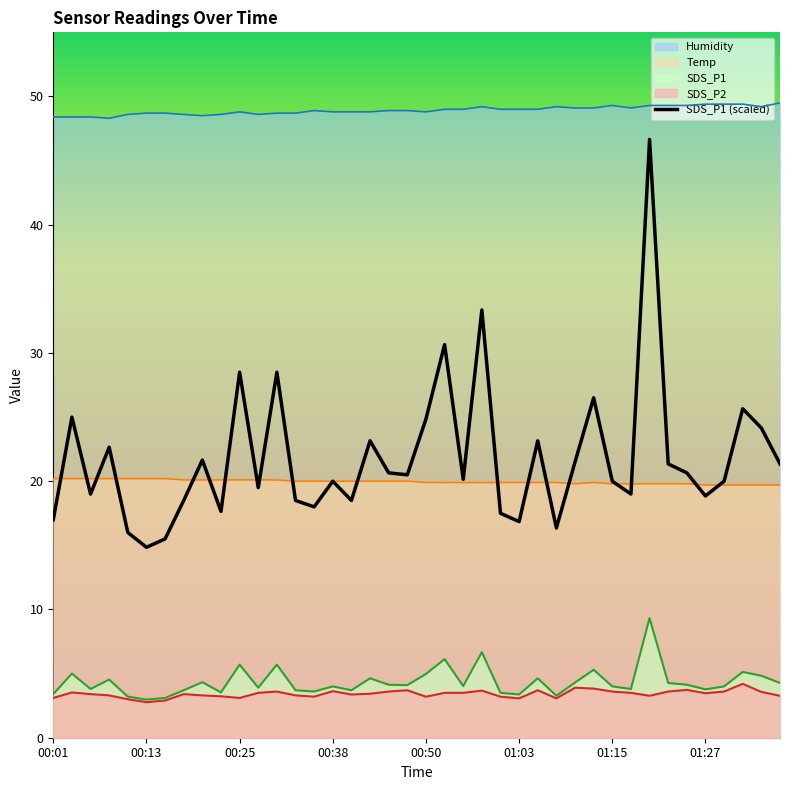

What is the difference between the maximum and minimum values?

31.8